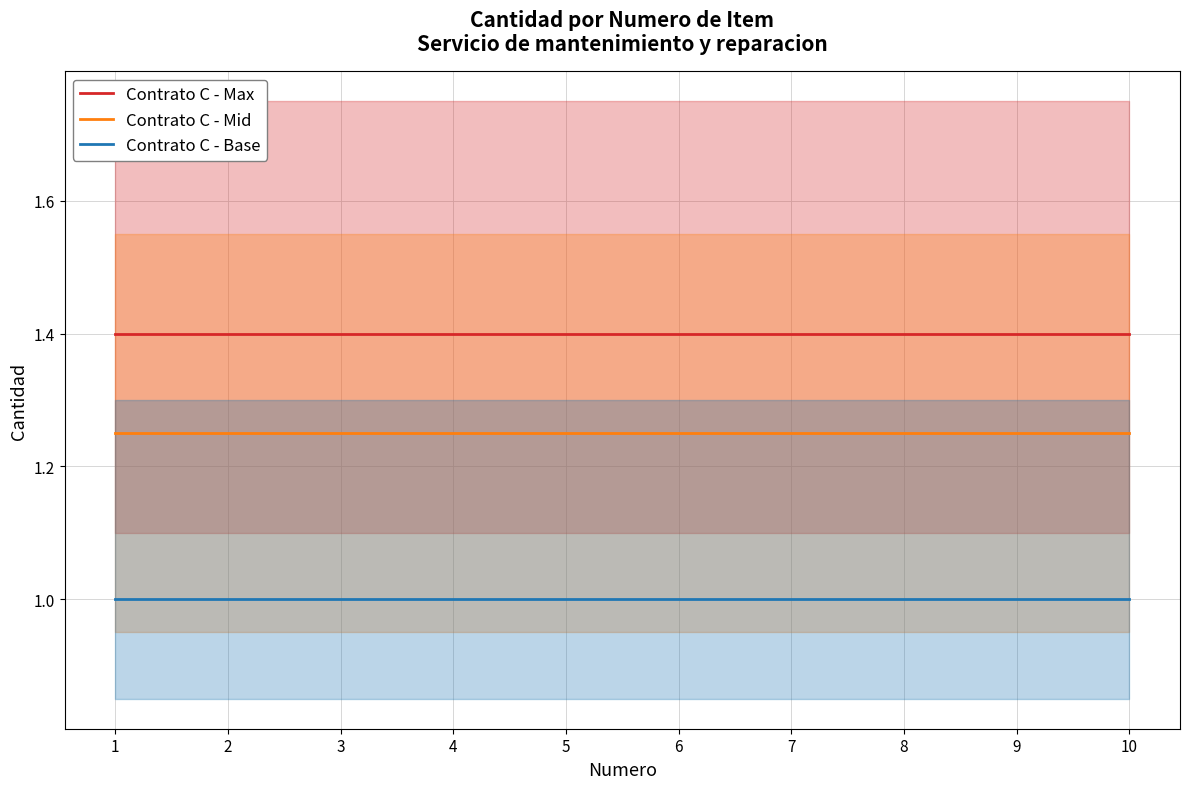

True or false: Contrato C - Mid and Contrato C - Base intersect in this chart.

False